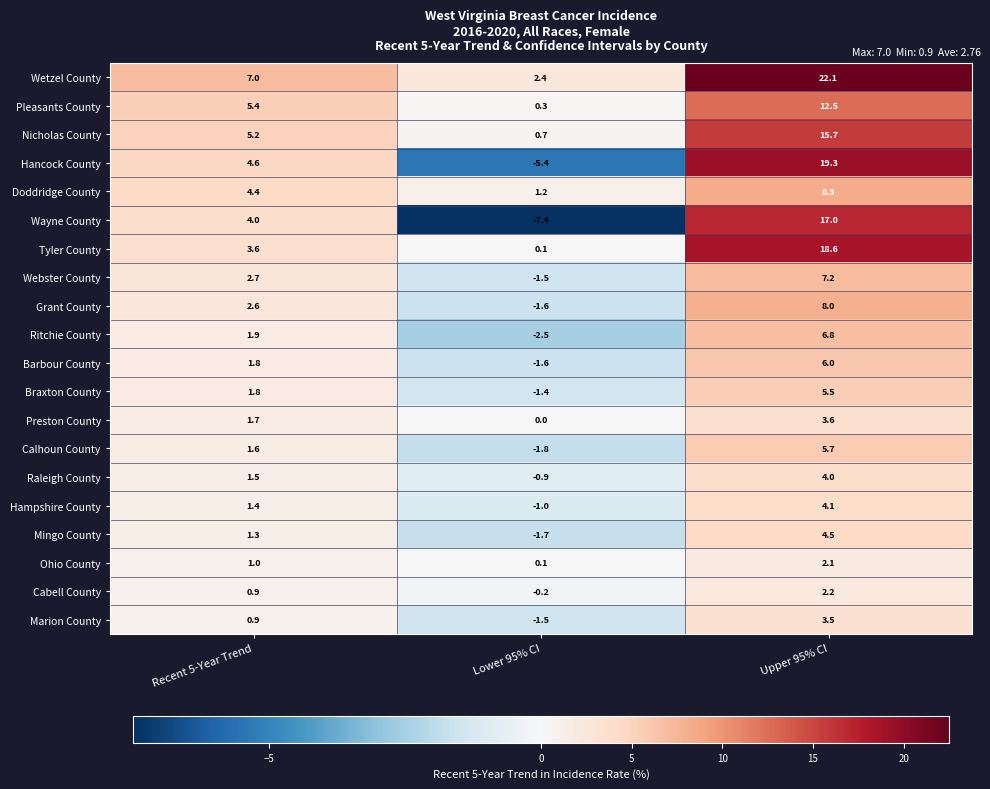

Which series changed the most between Recent 5-Year Trend and Upper 95% CI?

Wetzel County